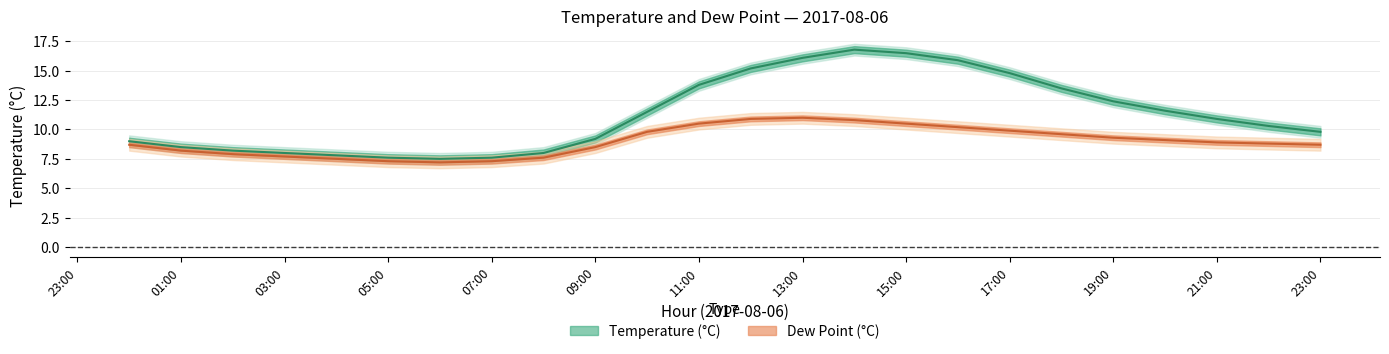

Between 10:00 and 03:00, which is larger?

10:00